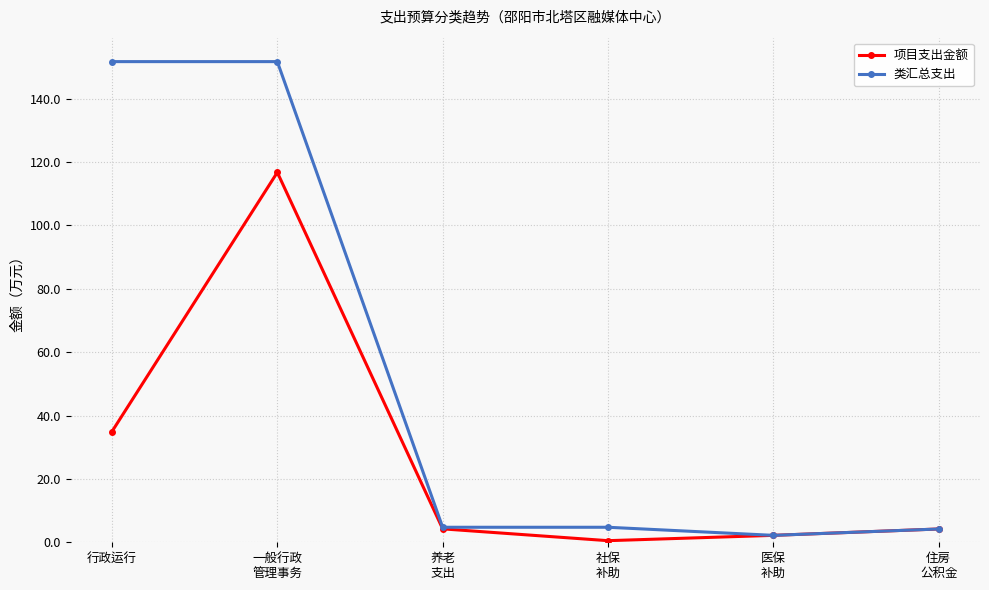

List the series in order of their peak value, lowest first.

项目支出金额, 类汇总支出